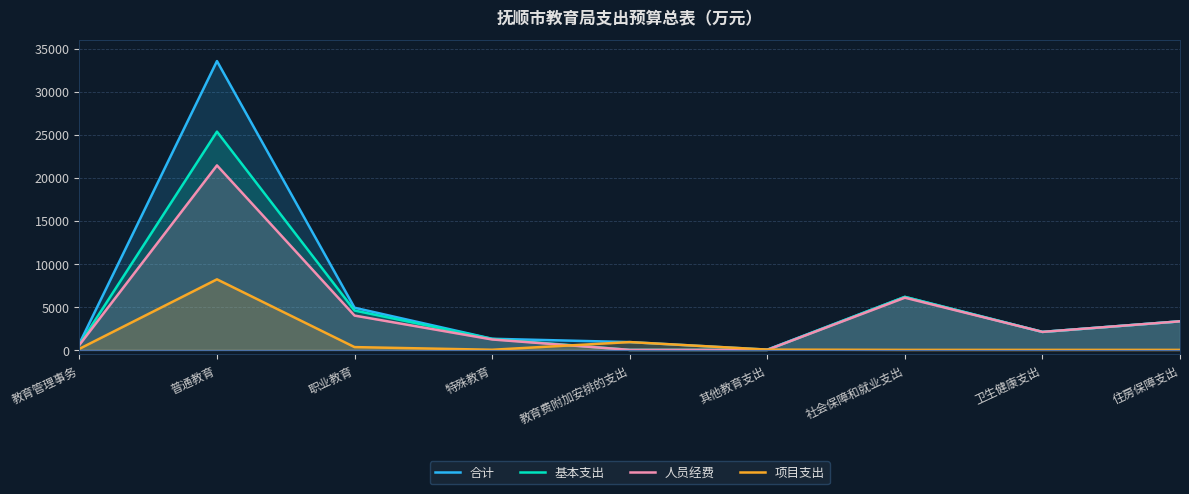

True or false: 项目支出 has a value of 323.9 at 职业教育.

True